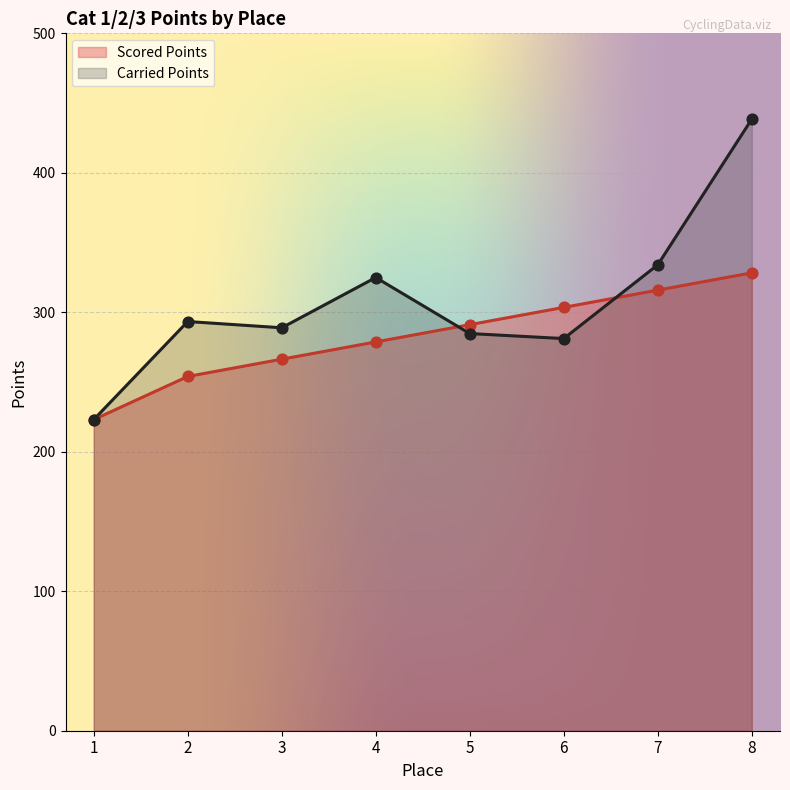

At which category is the sum across all series the highest?

8